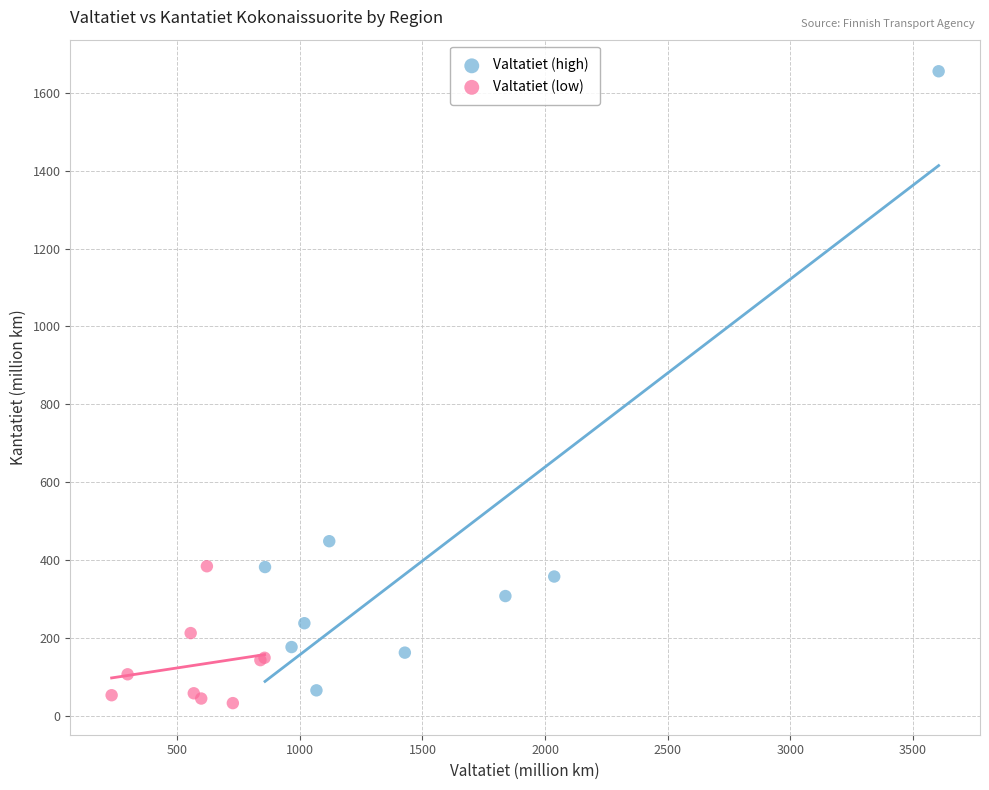

Which series reaches the maximum Y coordinate?

Valtatiet (high)